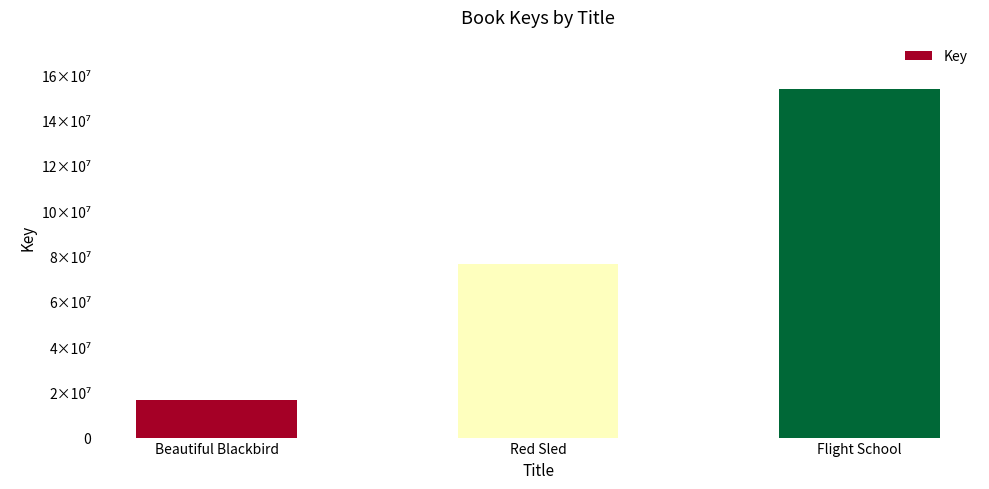

Which label corresponds to the largest value in the chart?

Flight School